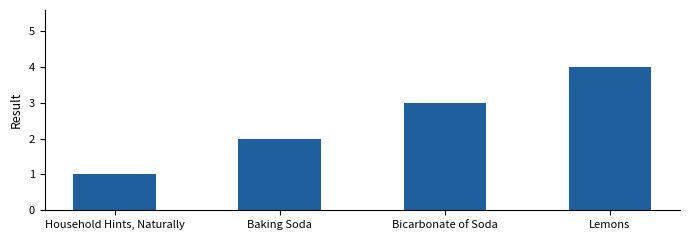

Read the value at Lemons.

4